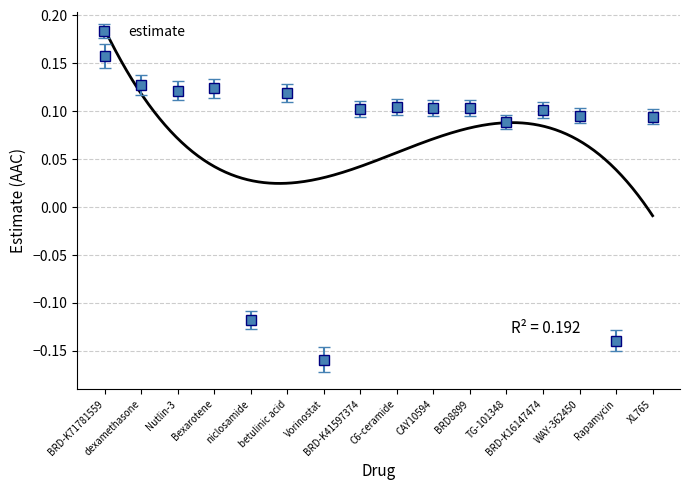

At which label does estimate reach its peak?

BRD-K71781559